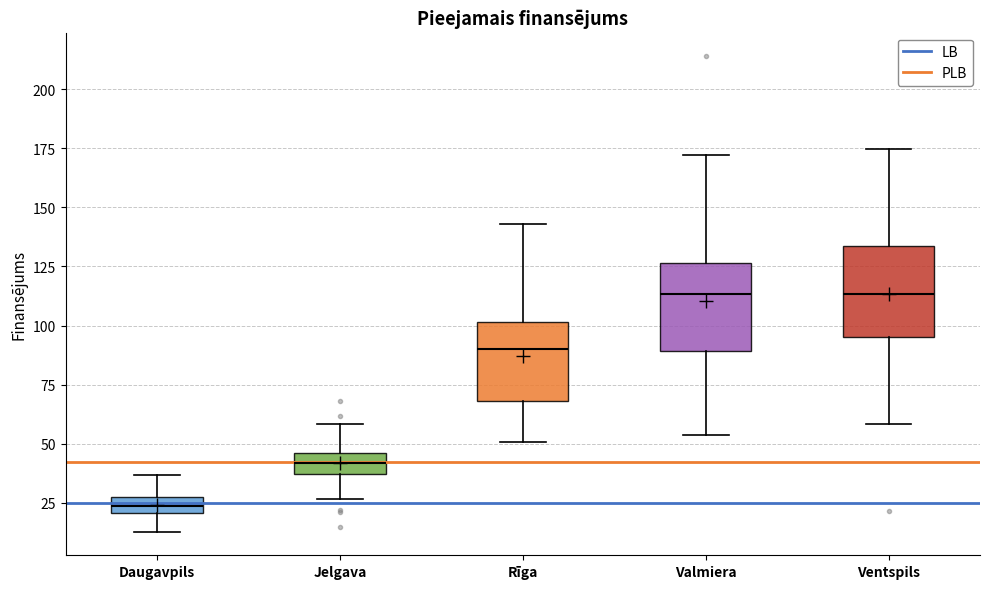

Where does the lower whisker of the box for Rīga end on the y-axis? The values are not printed on the chart, so give them approximately, as read against the axis.

50